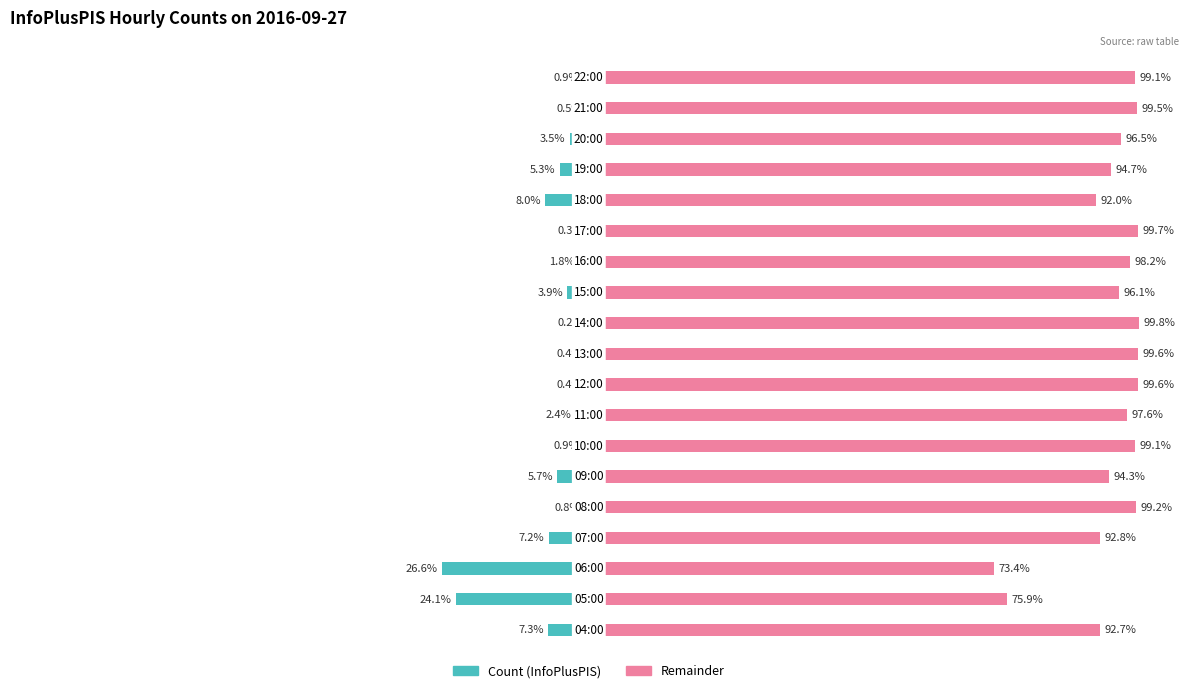

What is the value of the Remainder bar at the 13th from the left?

98.2